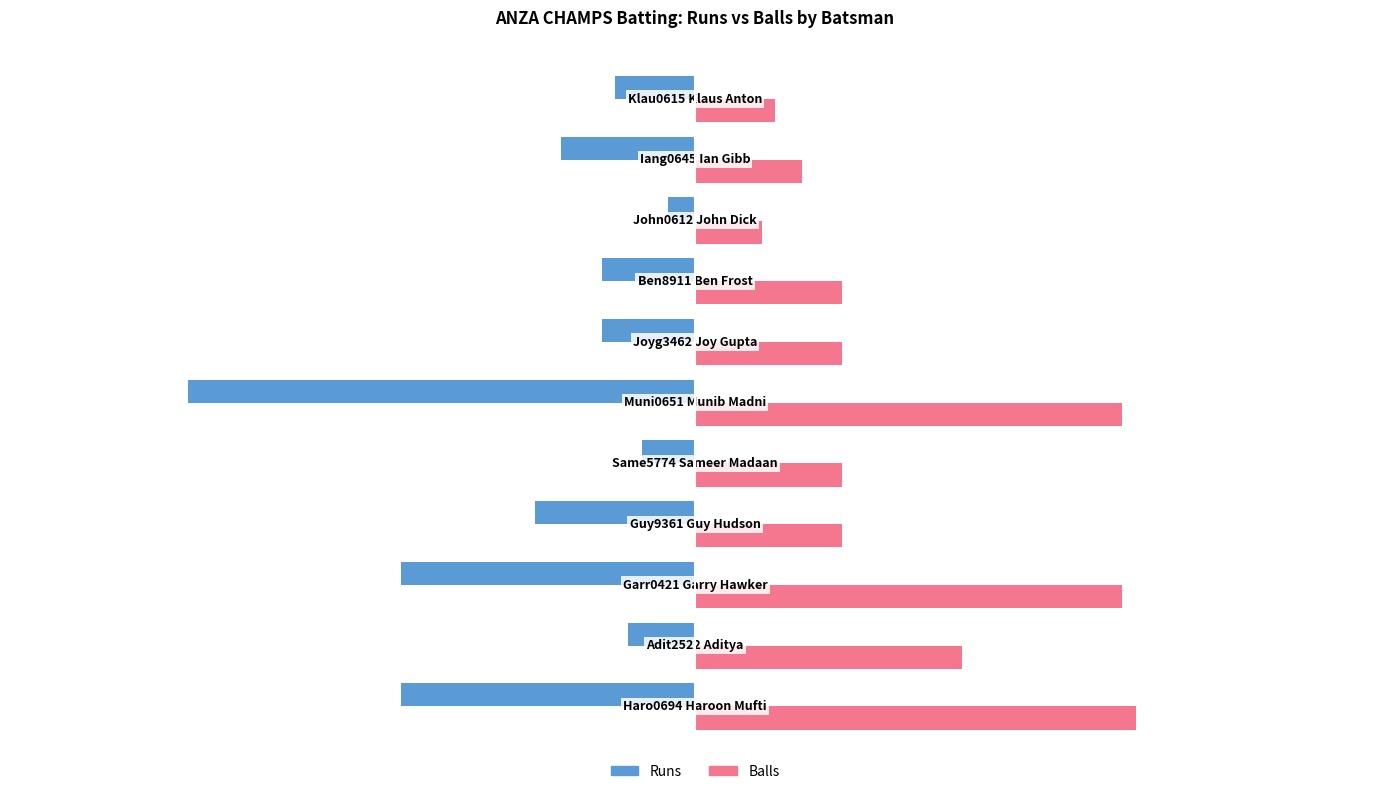

List the series in order of their overall mean, highest first.

Balls, Runs